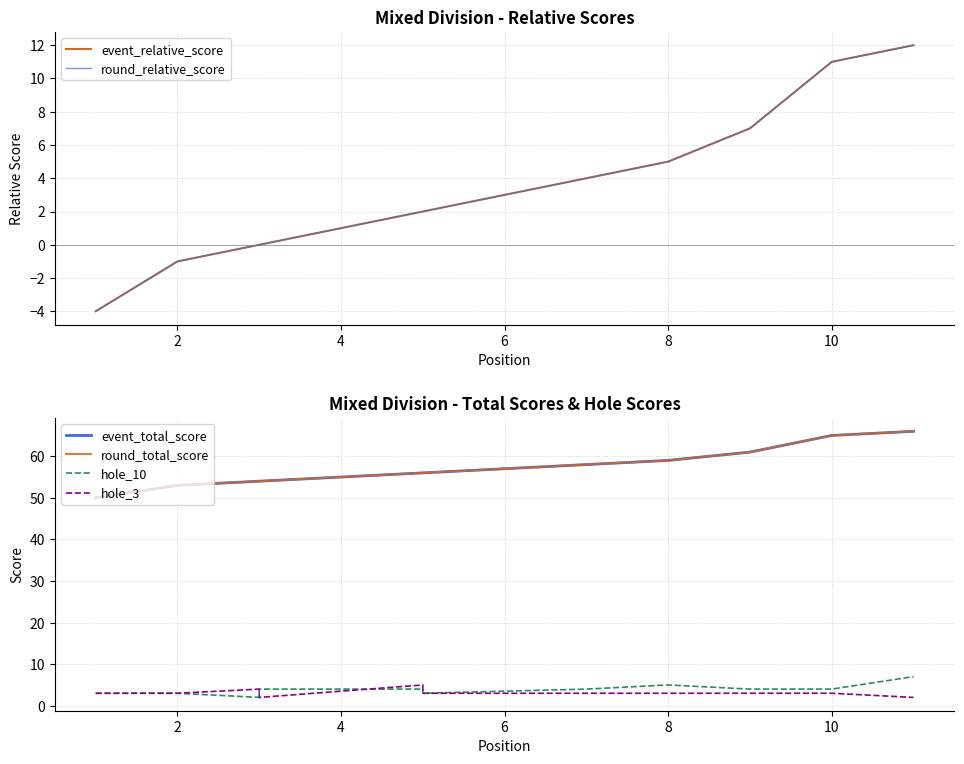

Count the hole_3 values in the range 3 to 4.

8